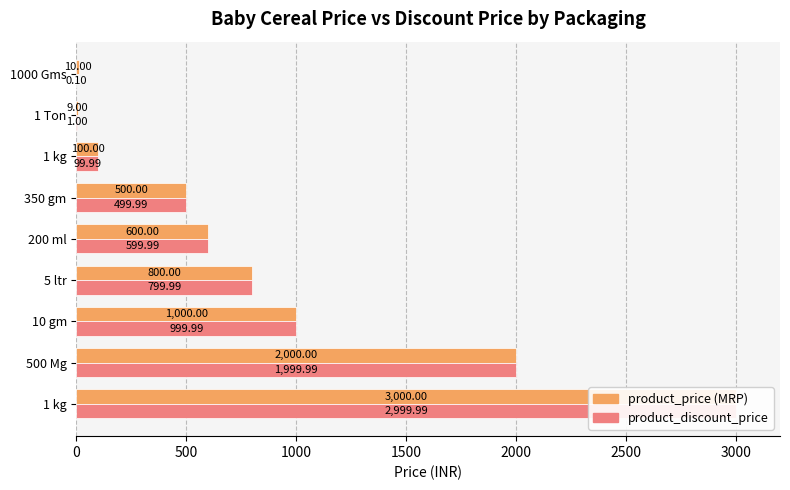

What is the lowest value of the product_discount_price series?

0.1